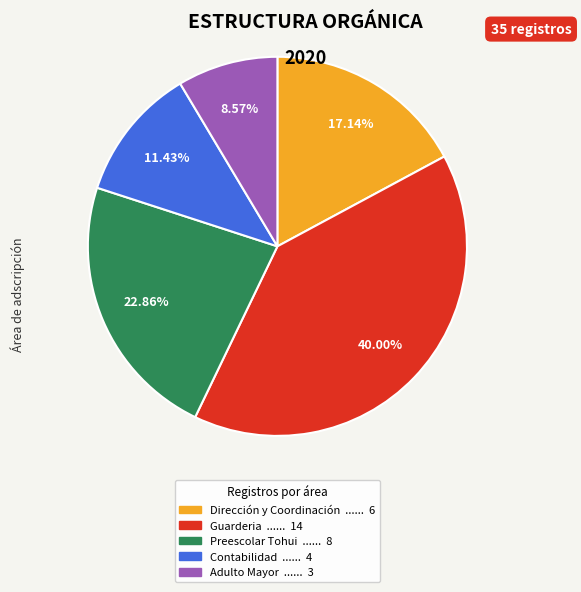

Count the number of slices in the pie.

5